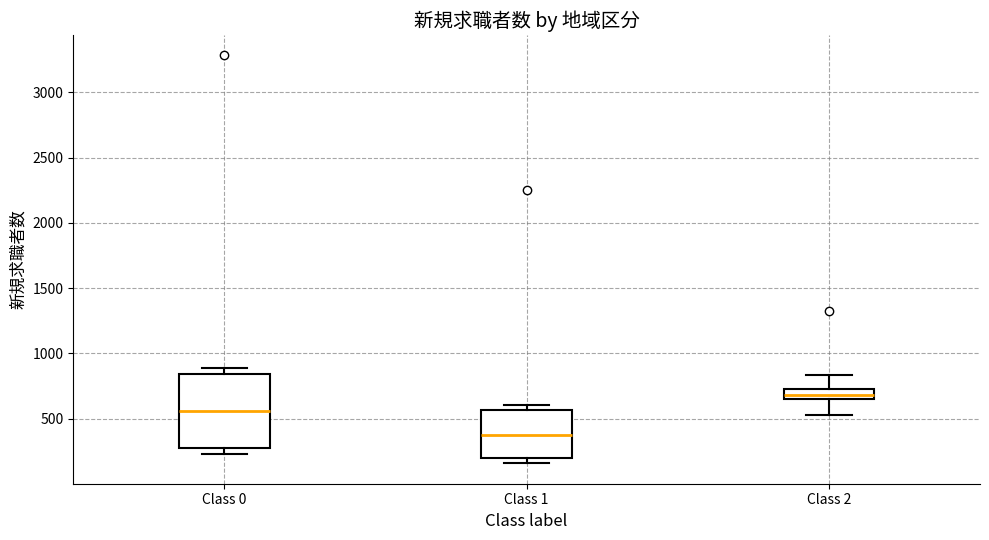

Which box has the lowest median line?

Class 1